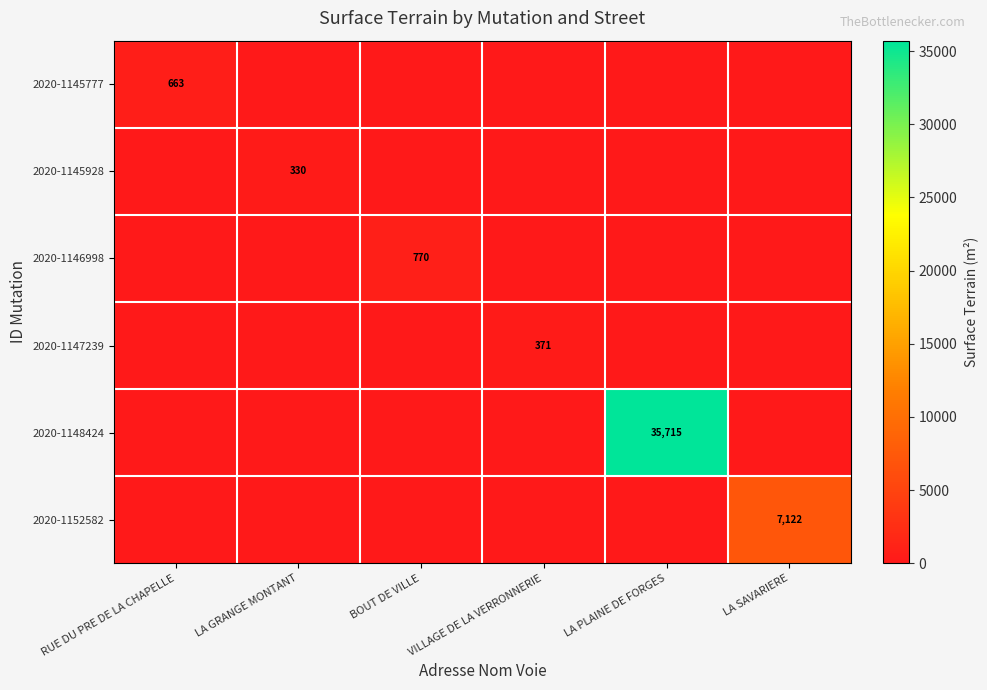

Is it true that 2020-1146998 equals 408 at BOUT DE VILLE?

False